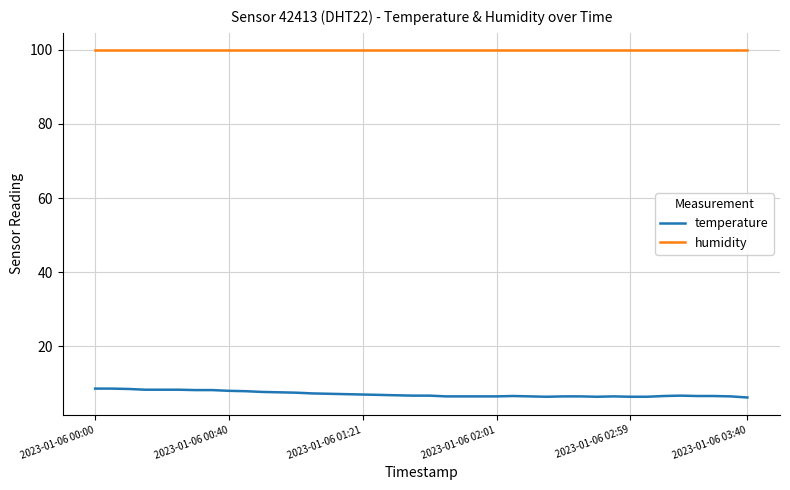

Which series has the largest total across all categories?

humidity